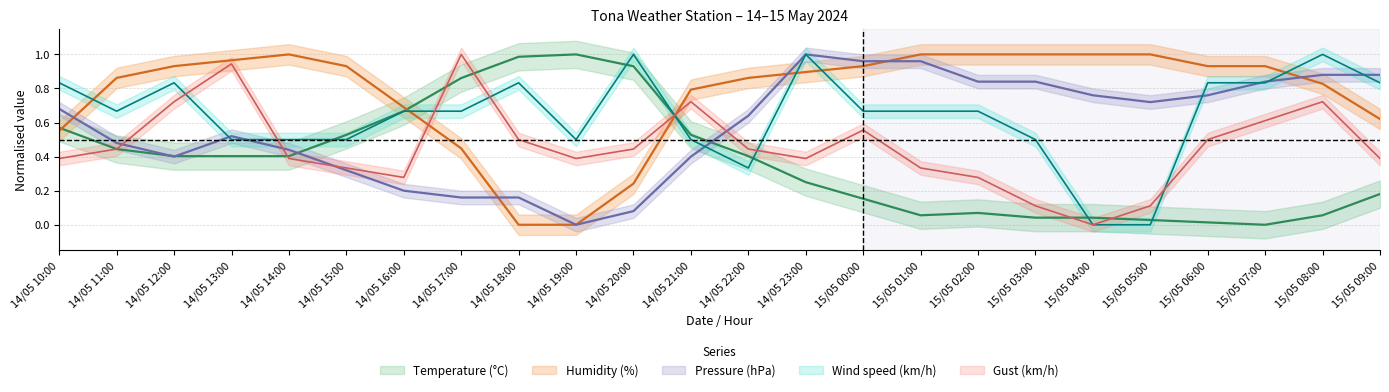

Which has a higher value, 14/05 20:00 or 15/05 05:00?

14/05 20:00